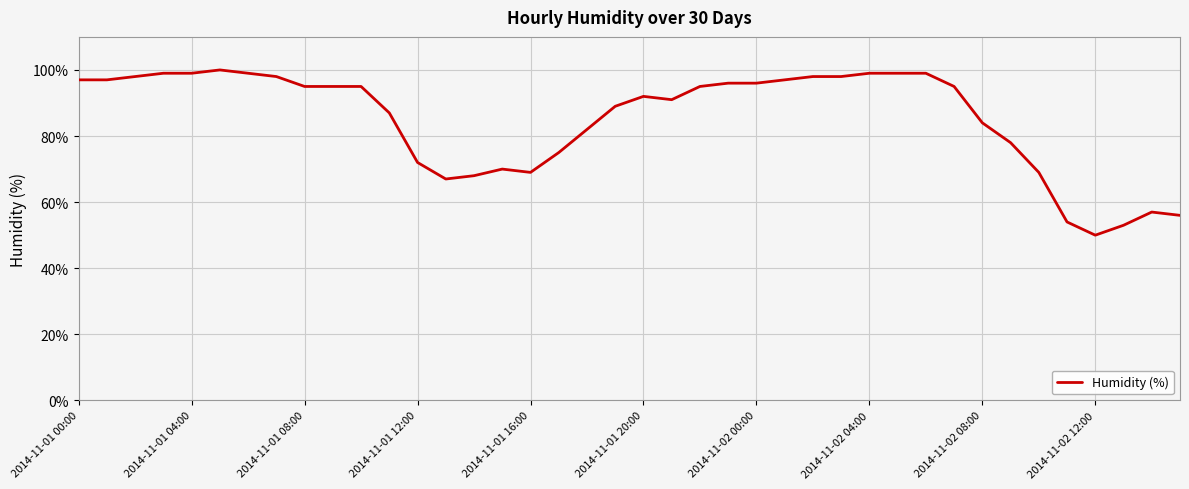

What is the difference between the maximum and minimum values?

50